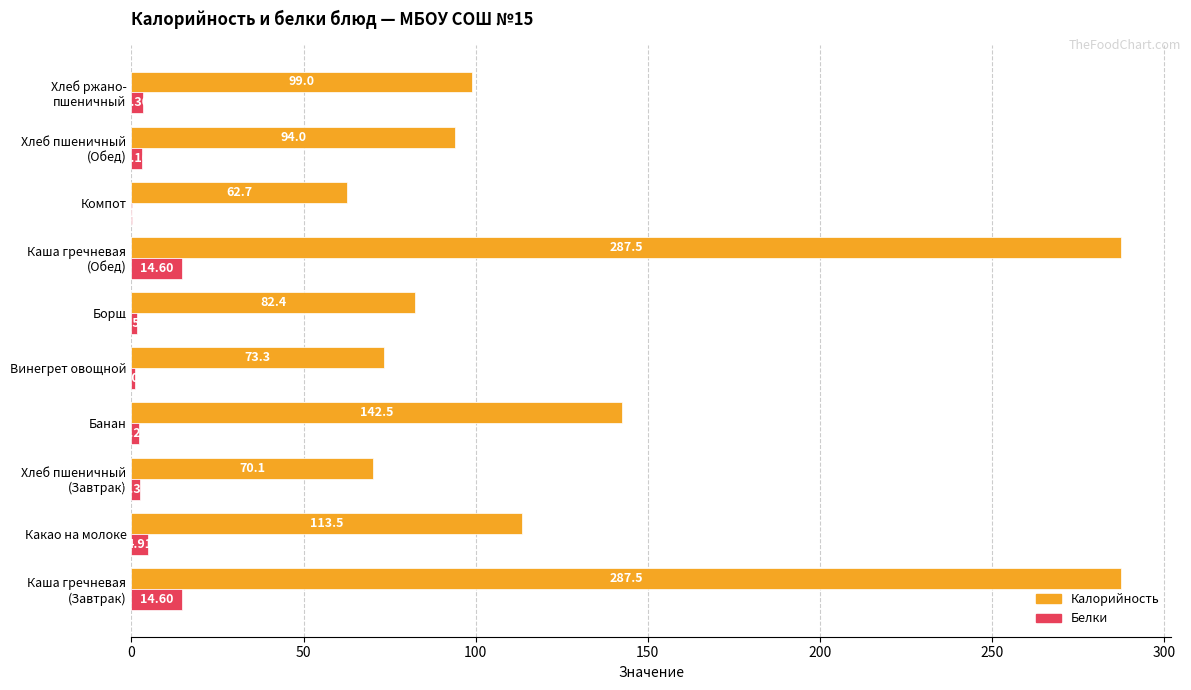

Count the number of categories in the chart.

10